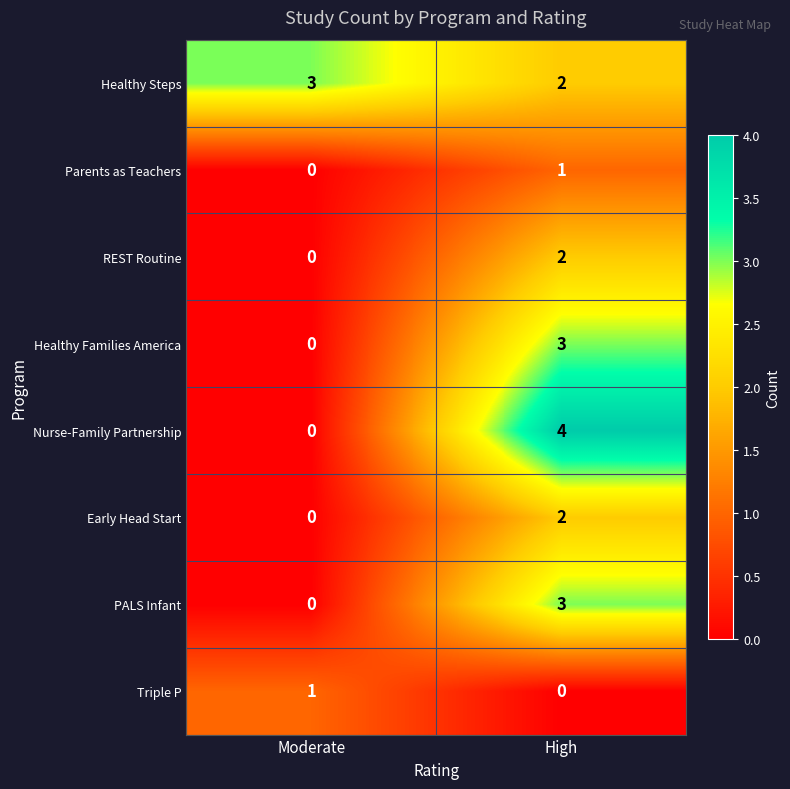

What is the difference between the maximum and minimum values in the Healthy Families America series?

3